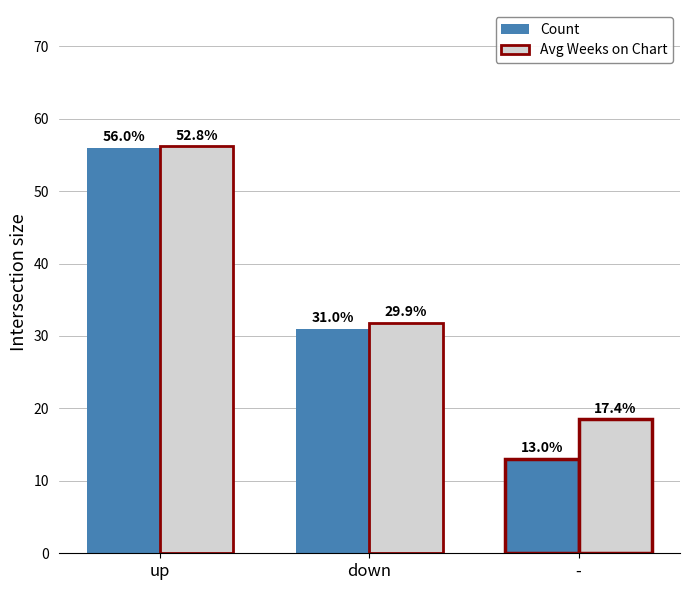

What is the maximum value shown in the chart?

56.2